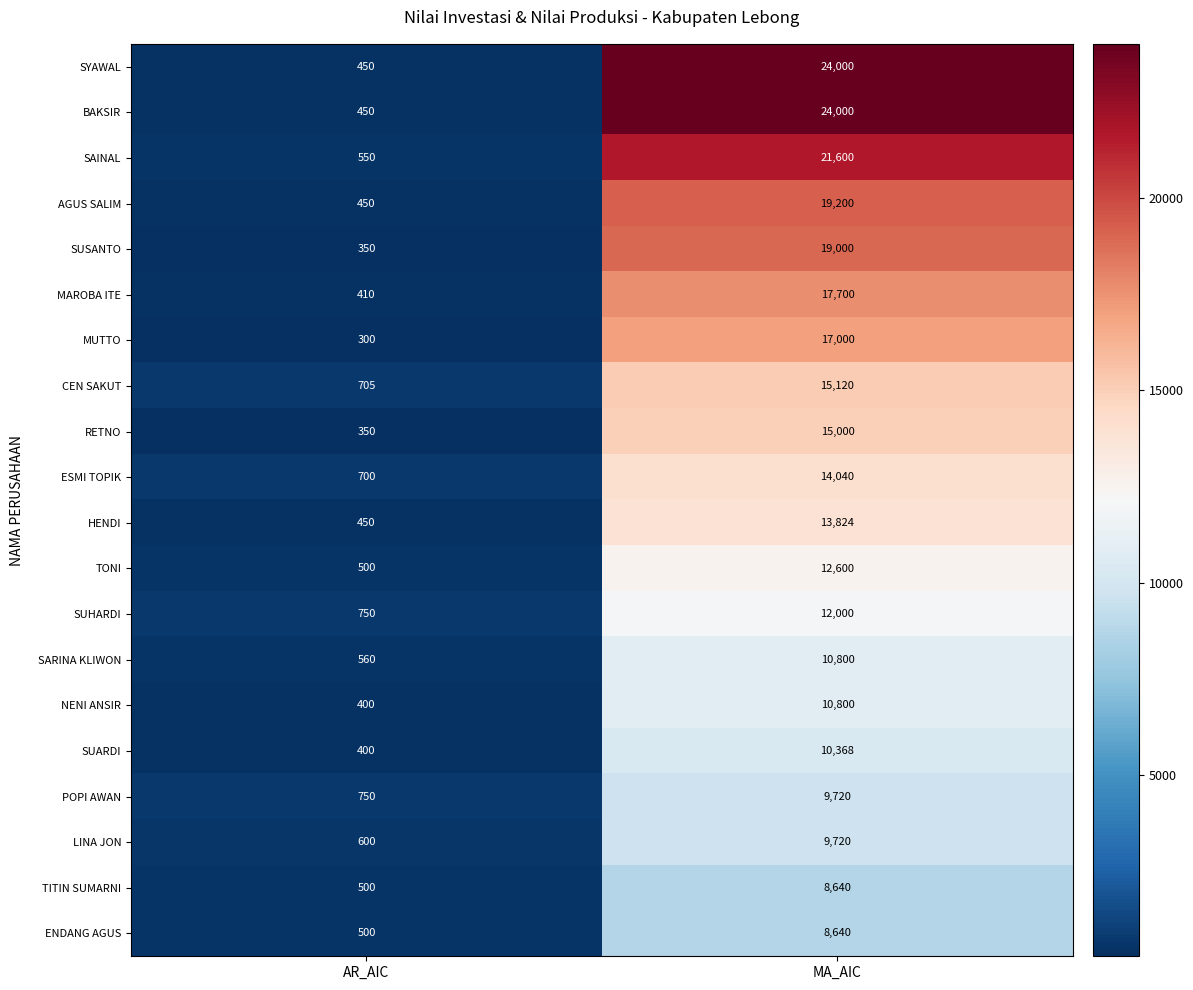

Which category has the lowest value across all series?

AR_AIC